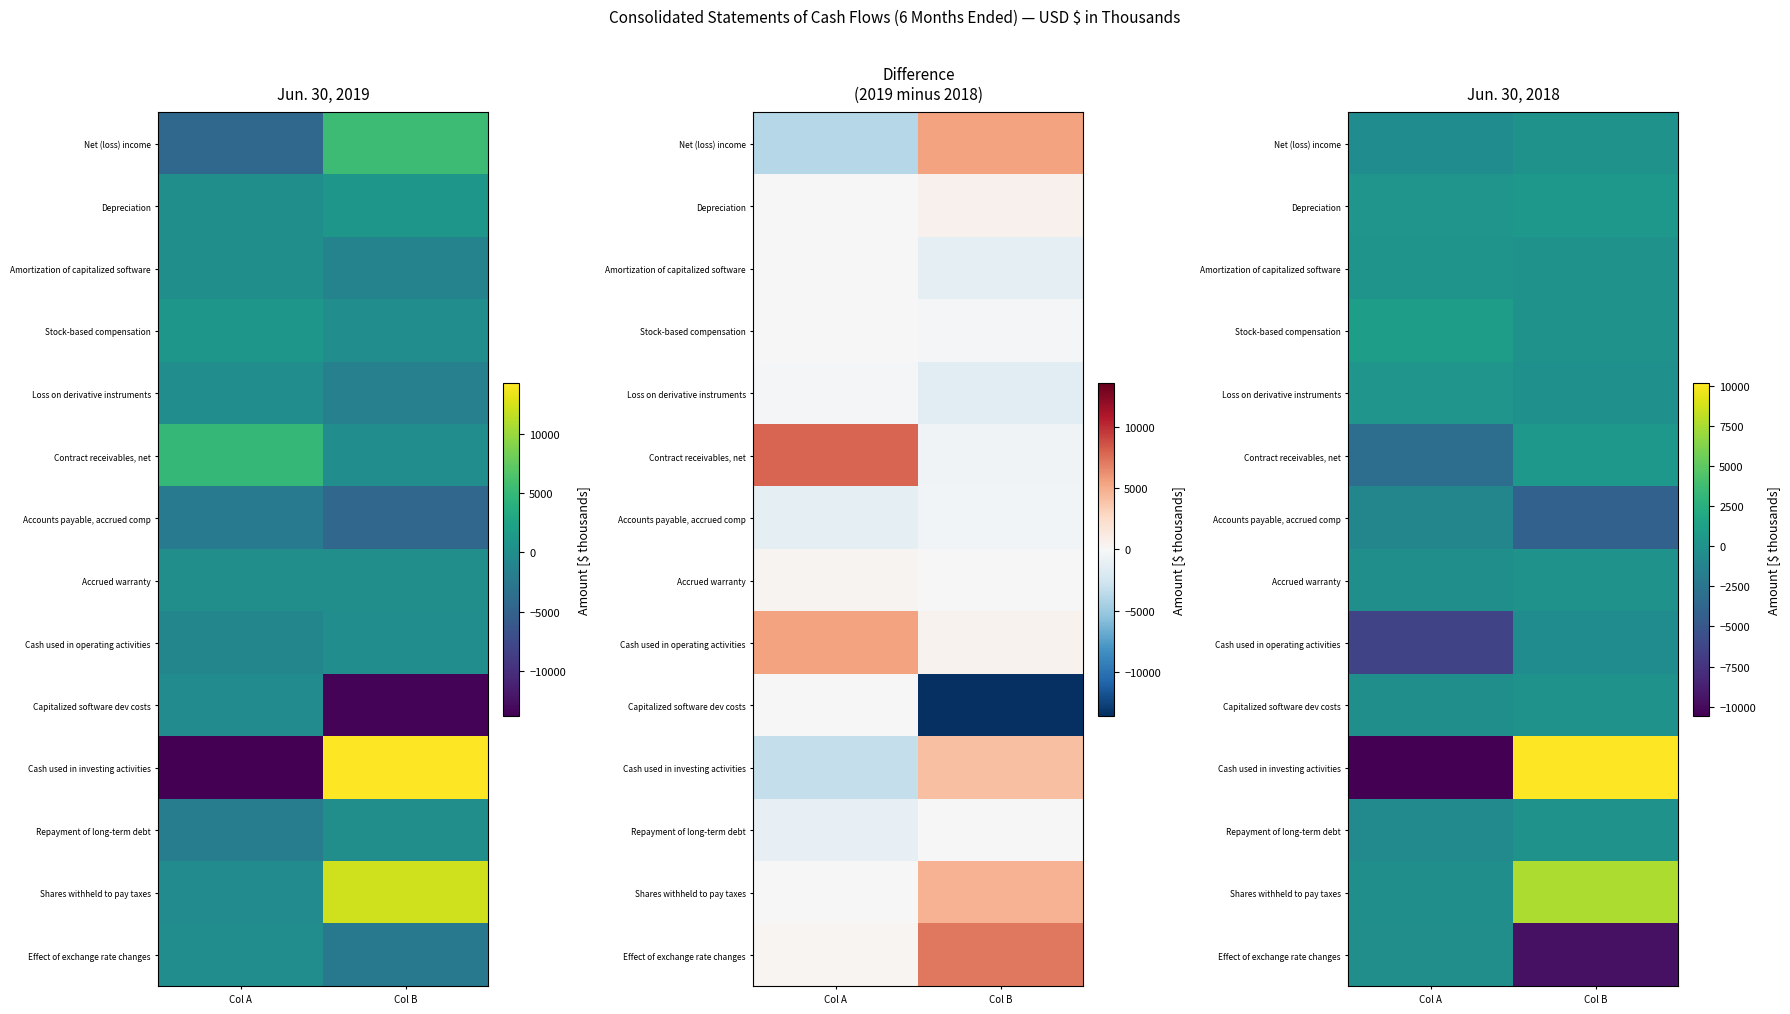

List the labels in order of Effect of exchange rate changes value, smallest first.

Col B, Col A